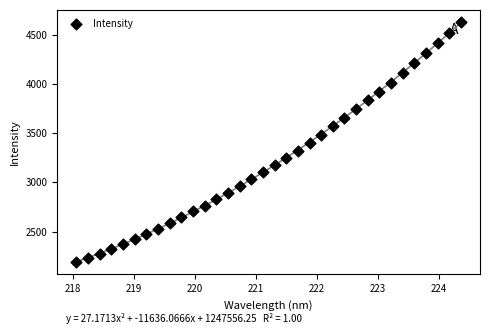

What is the range of X values (max minus min)?

6.3